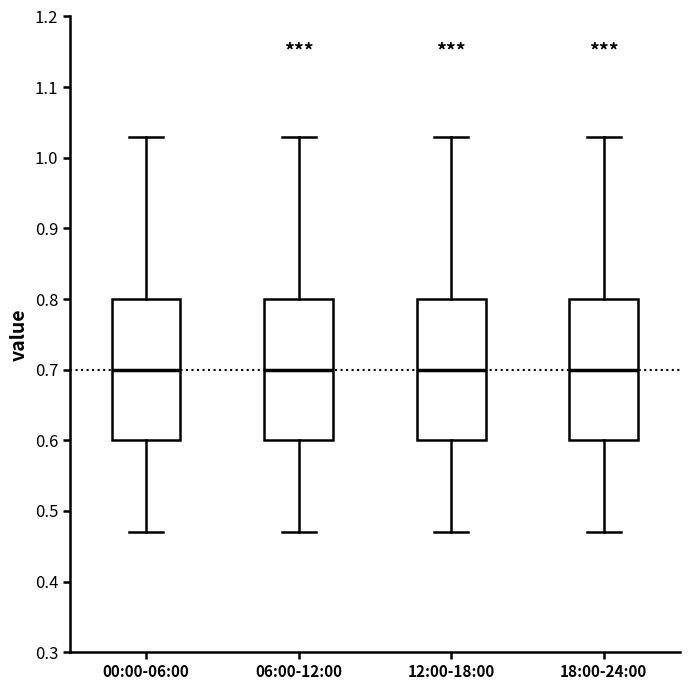

Reading left to right, read every box against the y-axis: the position of its median line, the range the box covers, and the ends of its whiskers. The values are not printed on the chart, so give them approximately, as read against the axis.

00:00-06:00: median 0.70, box 0.60 to 0.80, whiskers 0.47 to 1.03
06:00-12:00: median 0.70, box 0.60 to 0.80, whiskers 0.47 to 1.03
12:00-18:00: median 0.70, box 0.60 to 0.80, whiskers 0.47 to 1.03
18:00-24:00: median 0.70, box 0.60 to 0.80, whiskers 0.47 to 1.03